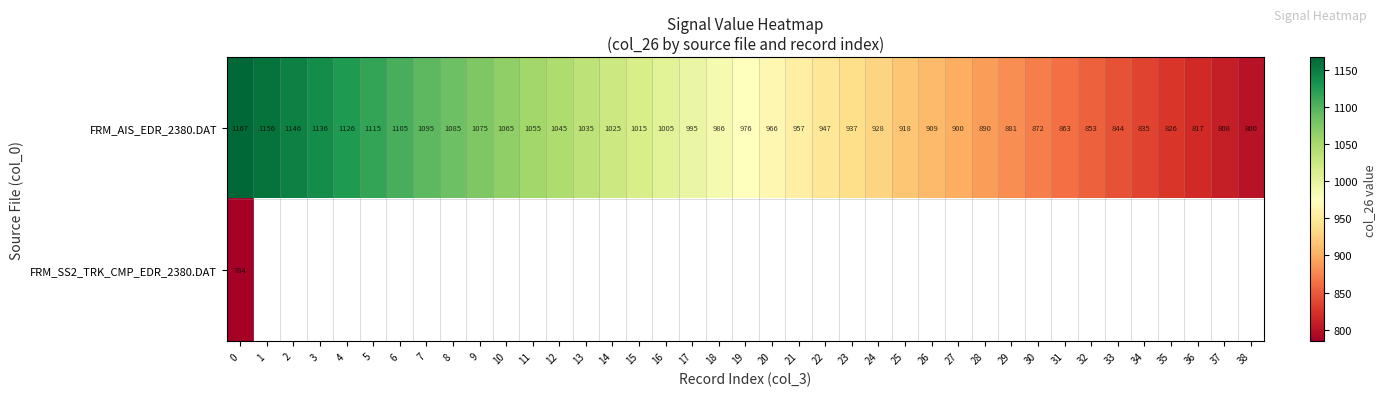

Between 6 and 34, which is larger?

6